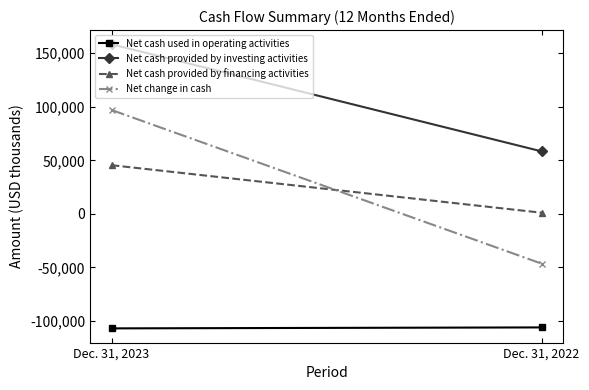

Read the Net cash provided by investing activities value at Dec. 31, 2023.

158349